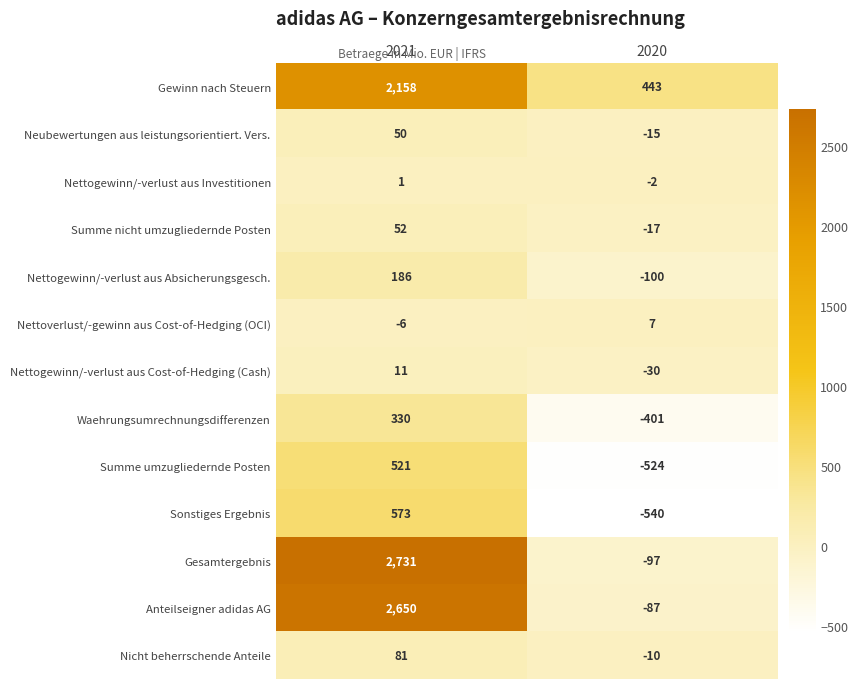

Which category has the lowest value across all series?

2020